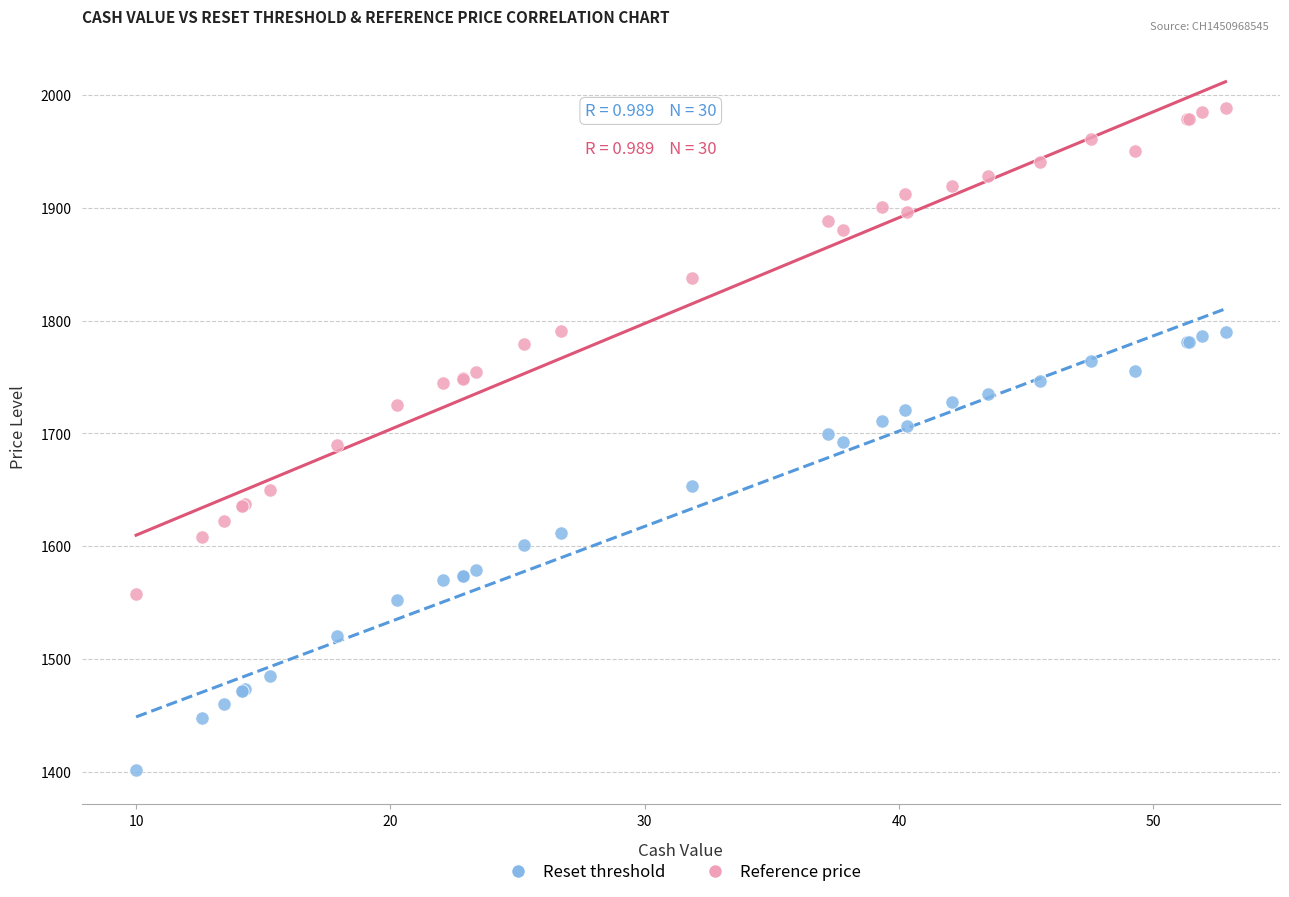

Which series contains the highest Y value?

Reference price